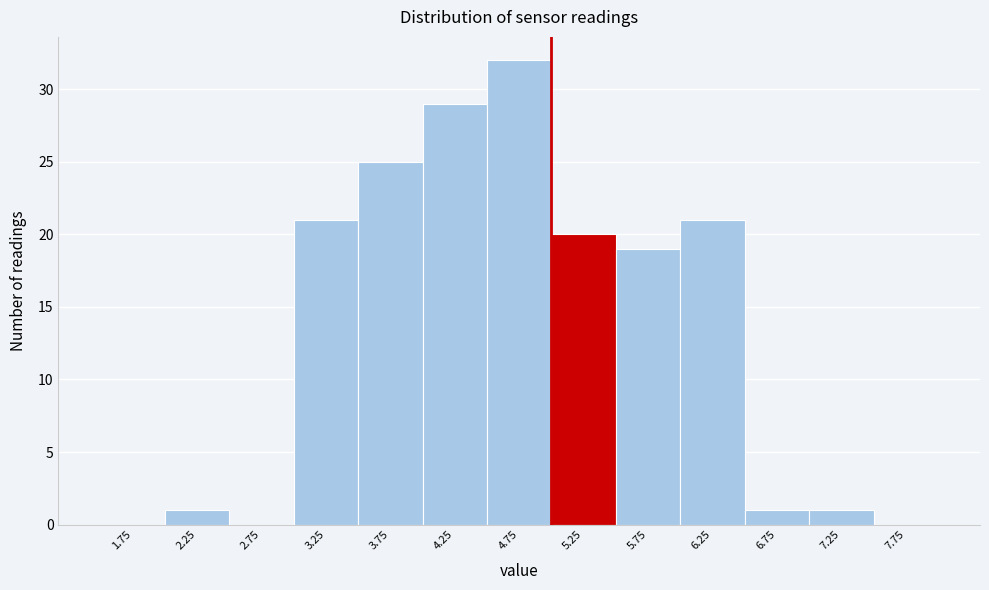

Reading left to right, list every bar in this chart as the range it spans on the x-axis followed by its height. The values are not printed on the chart, so give them approximately, as read against the axis.

1.5 to 2.0: 0
2.0 to 2.5: 1
2.5 to 3.0: 0
3.0 to 3.5: 21
3.5 to 4.0: 25
4.0 to 4.5: 29
4.5 to 5.0: 32
5.0 to 5.5: 20
5.5 to 6.0: 19
6.0 to 6.5: 21
6.5 to 7.0: 1
7.0 to 7.5: 1
7.5 to 8.0: 0